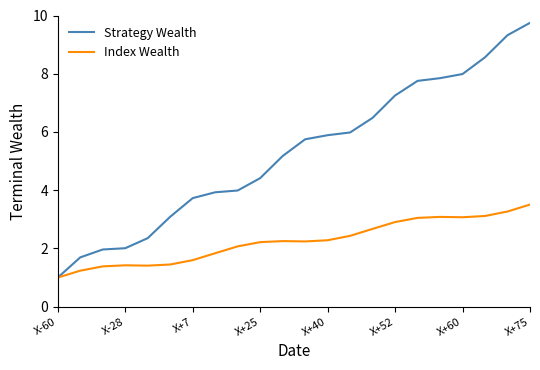

Which series has the widest spread of values?

Strategy Wealth